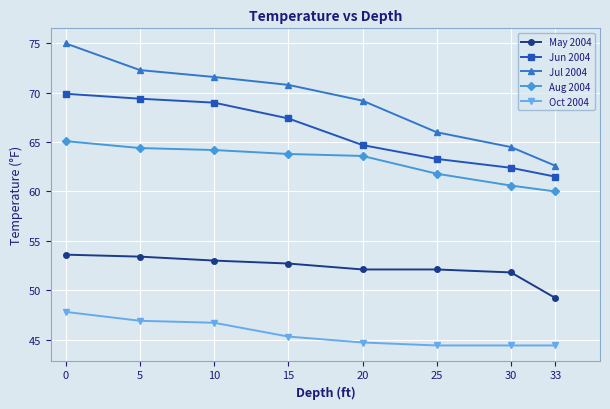

Reading right to left, list all the values displayed in this chart.

May 2004: 33=49.2	30=51.8	25=52.1	20=52.1	15=52.7	10=53.0	5=53.4	0=53.6
Jun 2004: 33=61.5	30=62.4	25=63.3	20=64.7	15=67.4	10=69.0	5=69.4	0=69.9
Jul 2004: 33=62.6	30=64.5	25=66.0	20=69.2	15=70.8	10=71.6	5=72.3	0=75.0
Aug 2004: 33=60.0	30=60.6	25=61.8	20=63.6	15=63.8	10=64.2	5=64.4	0=65.1
Oct 2004: 33=44.4	30=44.4	25=44.4	20=44.7	15=45.3	10=46.7	5=46.9	0=47.8